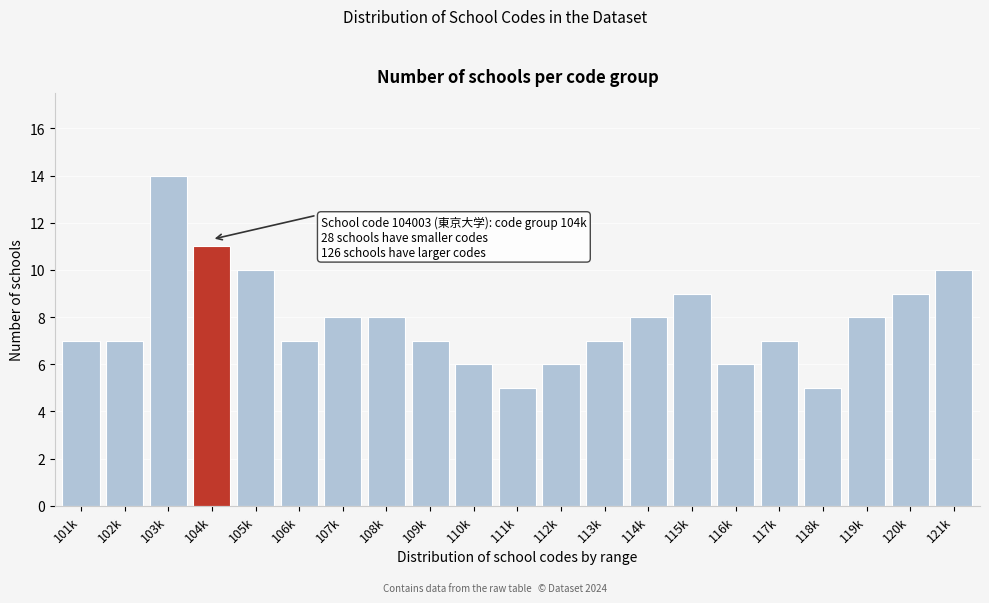

Reading right to left, what are all the values shown in this chart?

10	9	8	5	7	6	9	8	7	6	5	6	7	8	8	7	10	11	14	7	7